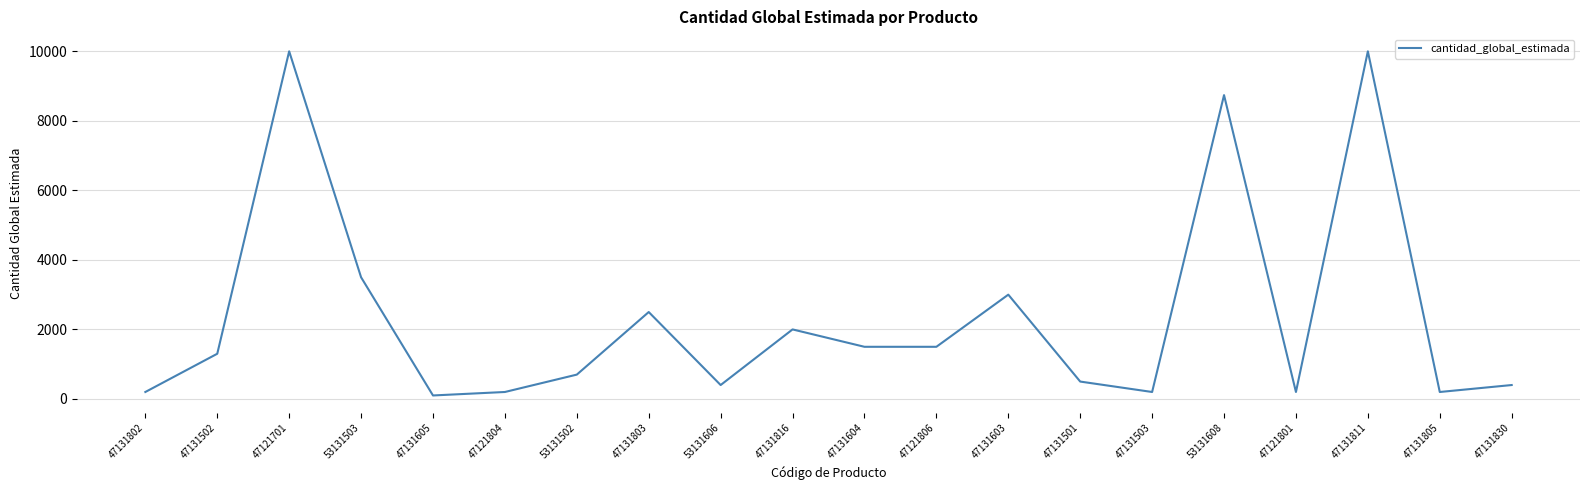

Approximately how many times larger is the value at 47131603 compared to 53131502?

4.3